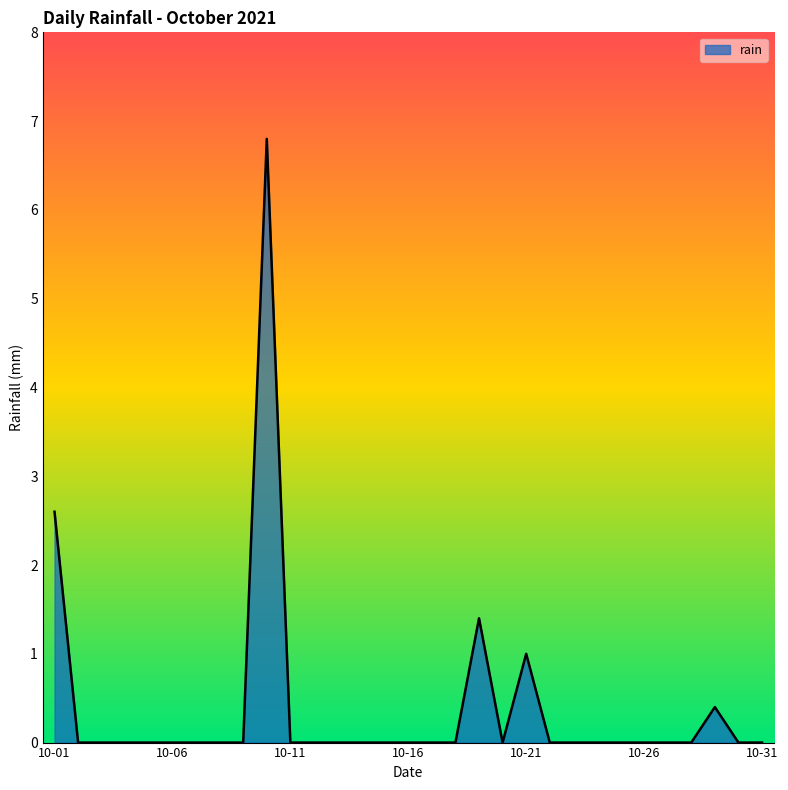

True or false: there are more than 0 points higher than both neighbors.

True